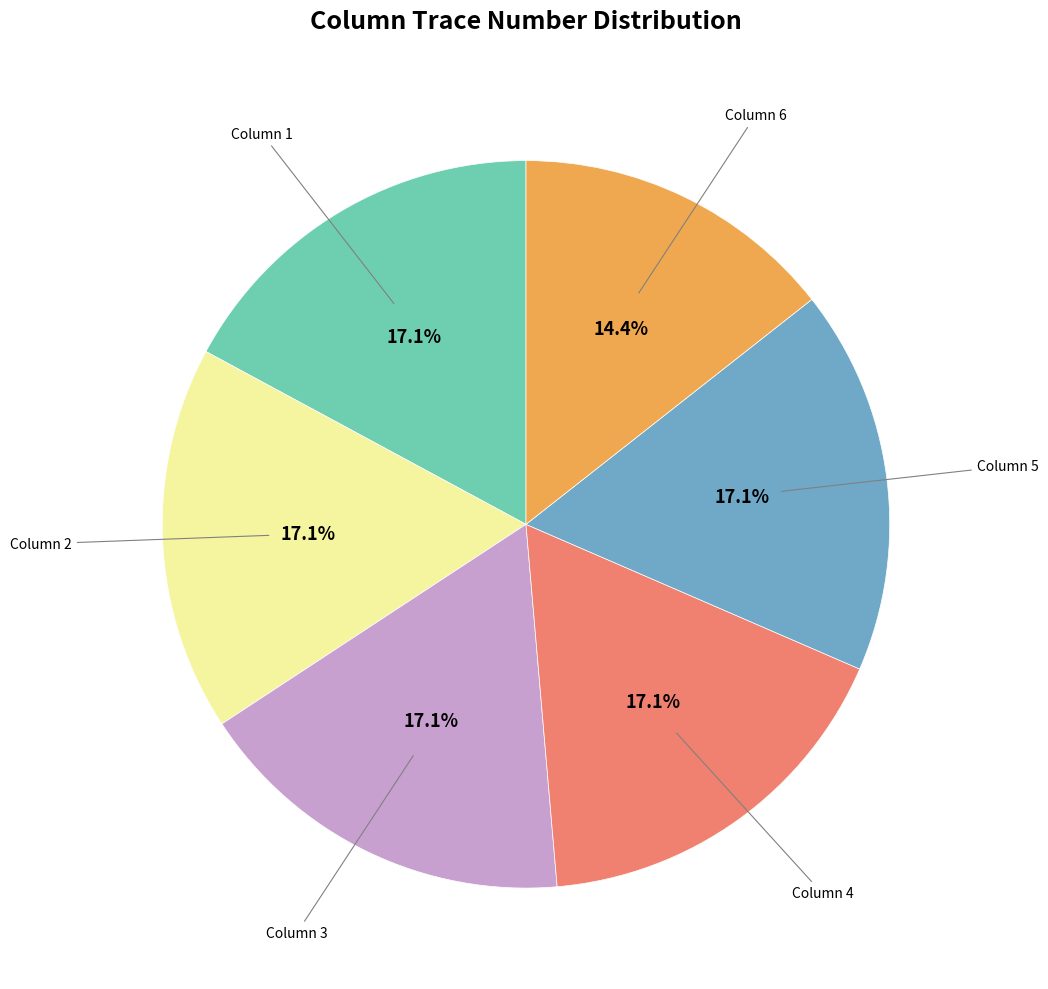

Is there a majority slice in this chart?

No